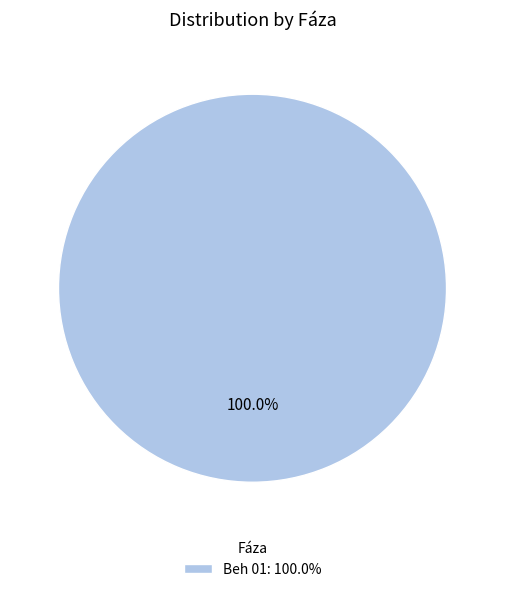

Is there any slice that represents more than half of the pie?

Yes